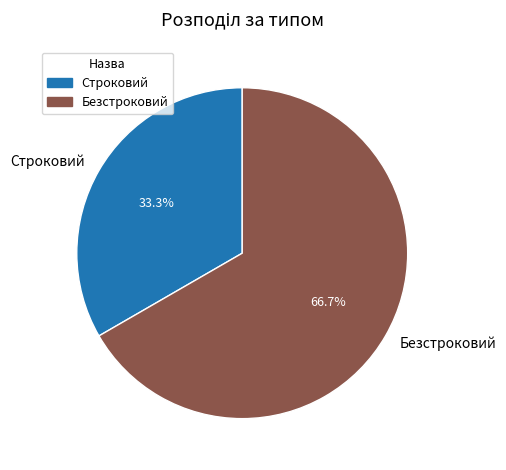

Is it true that Строковий is 27% of the pie?

False